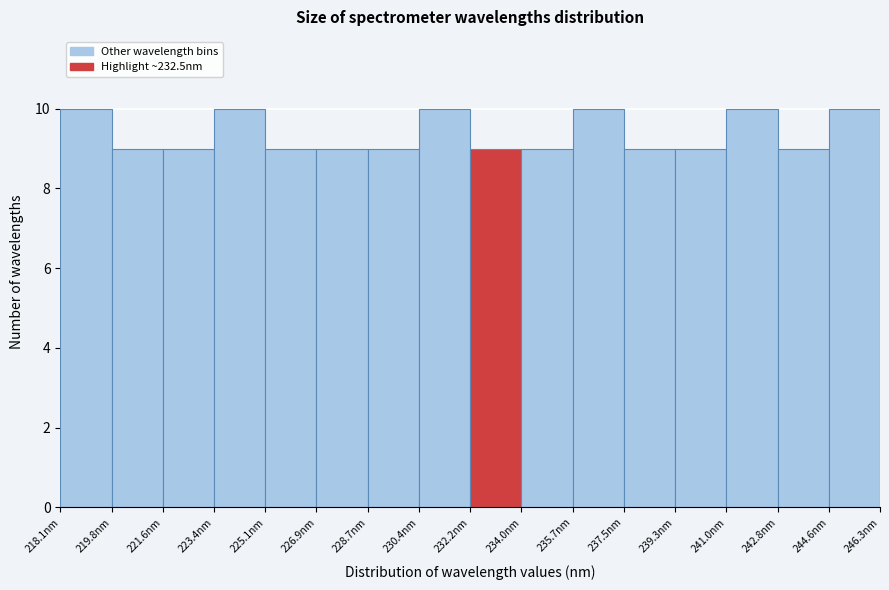

Reading left to right, transcribe this chart: for each bar, give the range it covers on the x-axis and its height. Neither the bar edges nor the heights are printed on the chart, so give them approximately, as read against the axes.

218.0 to 219.8: 10
219.8 to 221.6: 9
221.6 to 223.4: 9
223.4 to 225.2: 10
225.2 to 226.8: 9
226.8 to 228.6: 9
228.6 to 230.4: 9
230.4 to 232.2: 10
232.2 to 234.0: 9
234.0 to 235.8: 9
235.8 to 237.6: 10
237.6 to 239.2: 9
239.2 to 241.0: 9
241.0 to 242.8: 10
242.8 to 244.6: 9
244.6 to 246.4: 10